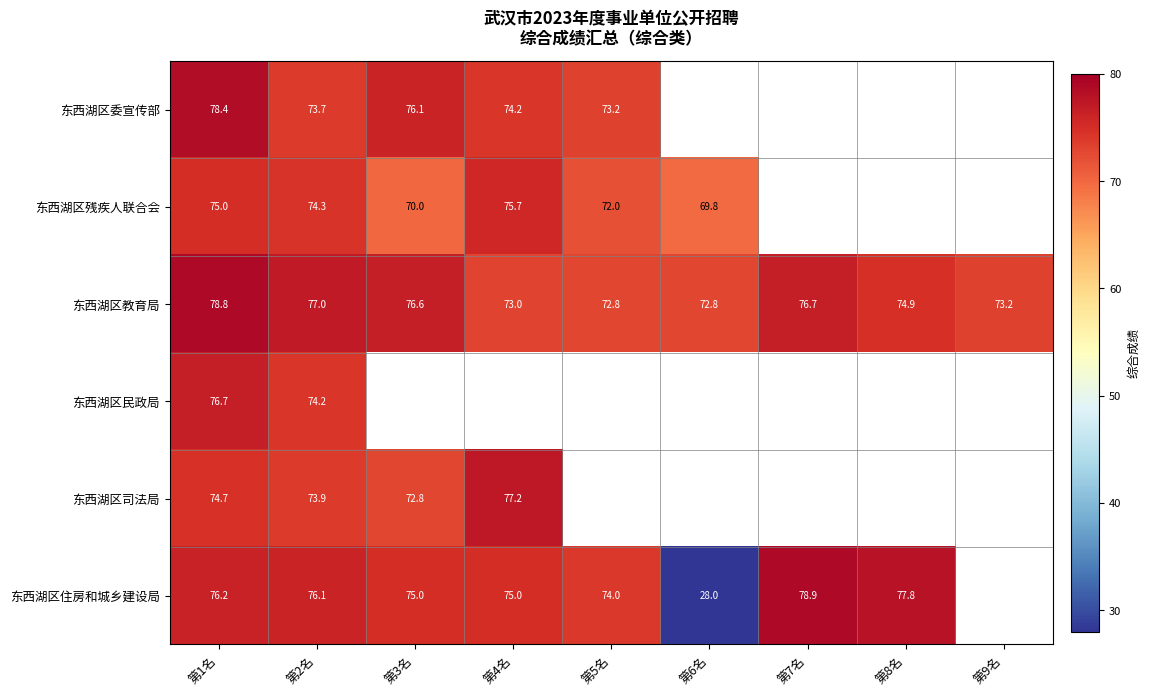

Count the number of data series in this chart.

6